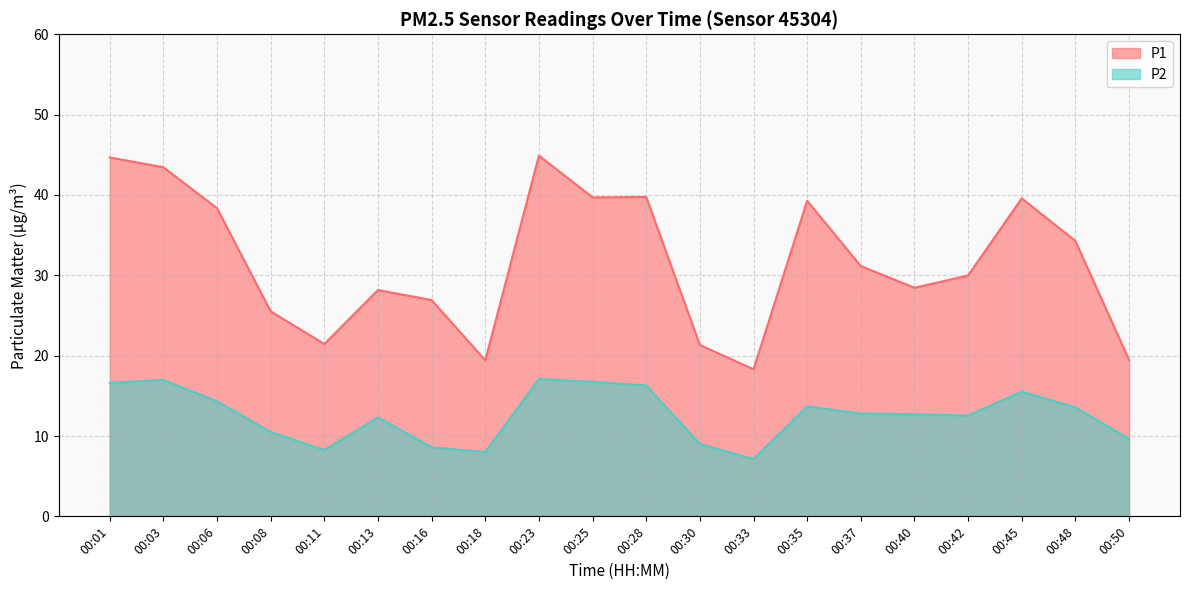

What is the approximate value of P2 at 00:45?

15.5